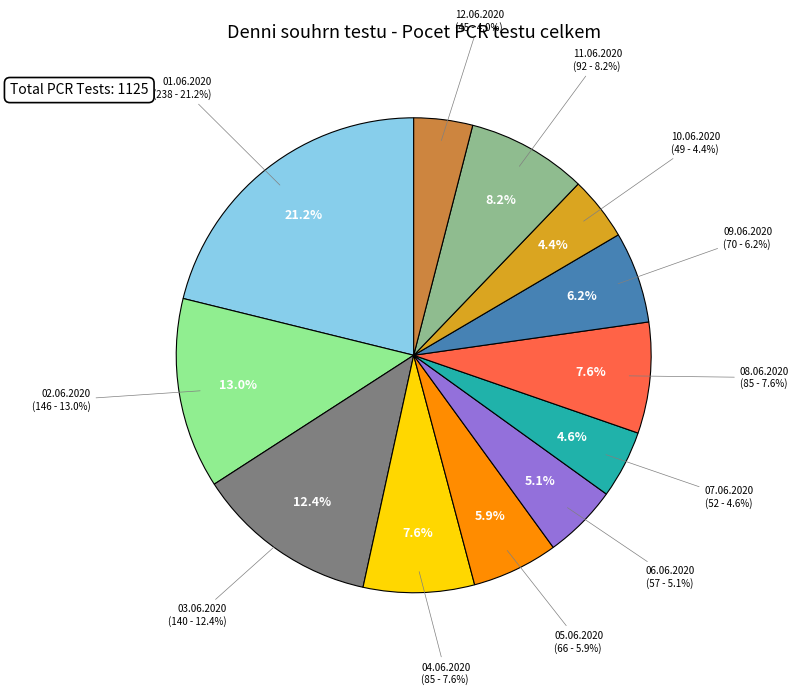

What is the change in value from 07.06.2020 to 12.06.2020?

-7